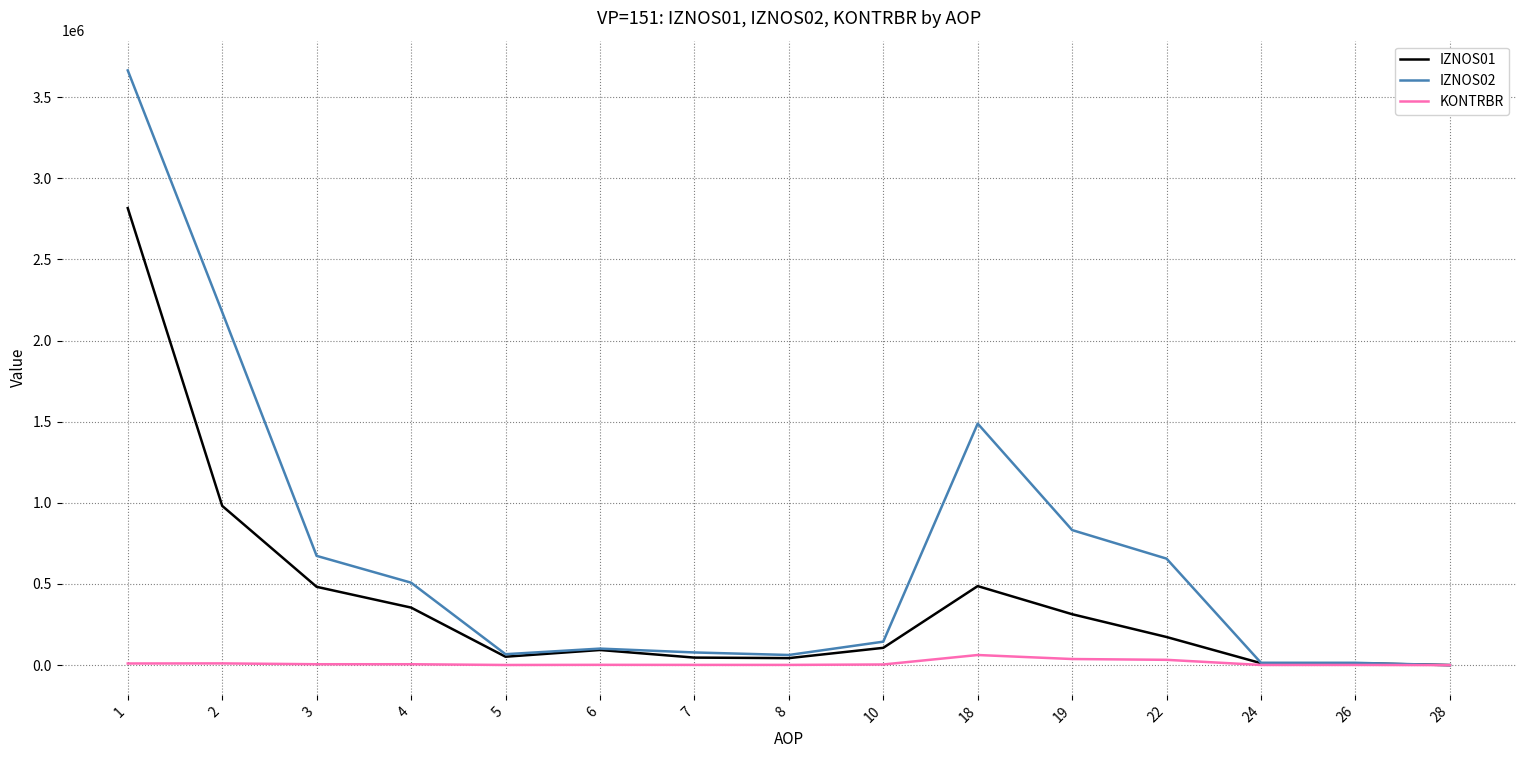

At which category is the sum across all series the highest?

1